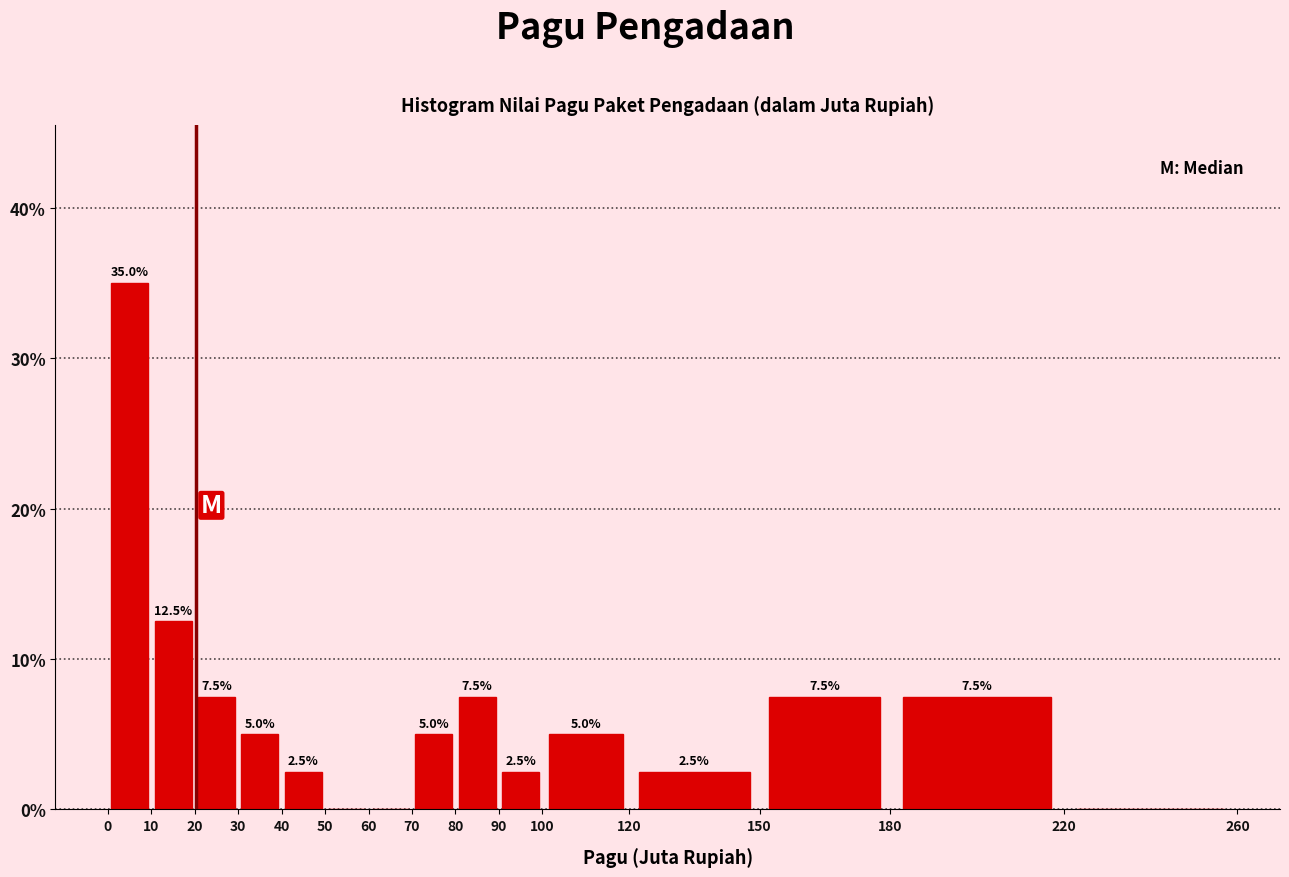

Which range on the x-axis has the tallest bar?

0 to 10